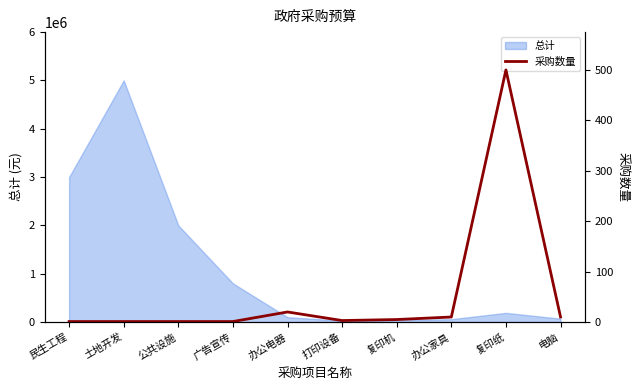

The 总计 series shows 2560697 at 土地开发. True or false?

False